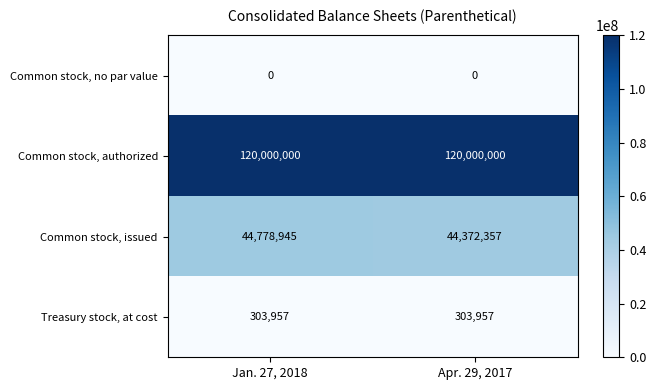

Which series has the widest spread of values?

Common stock, issued